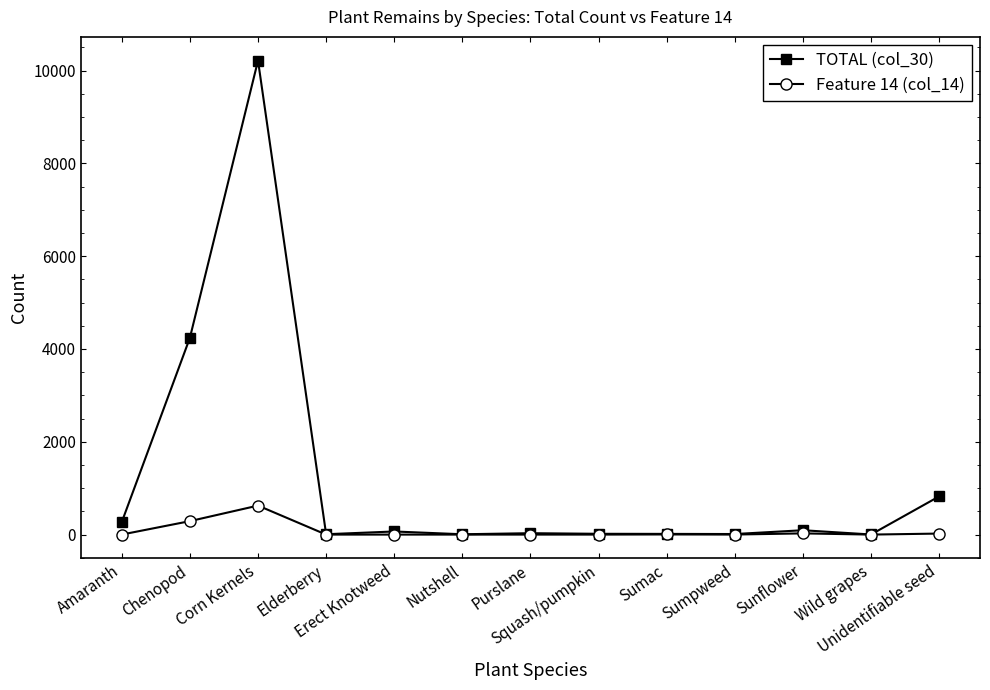

What is the total value across all series at Nutshell?

7